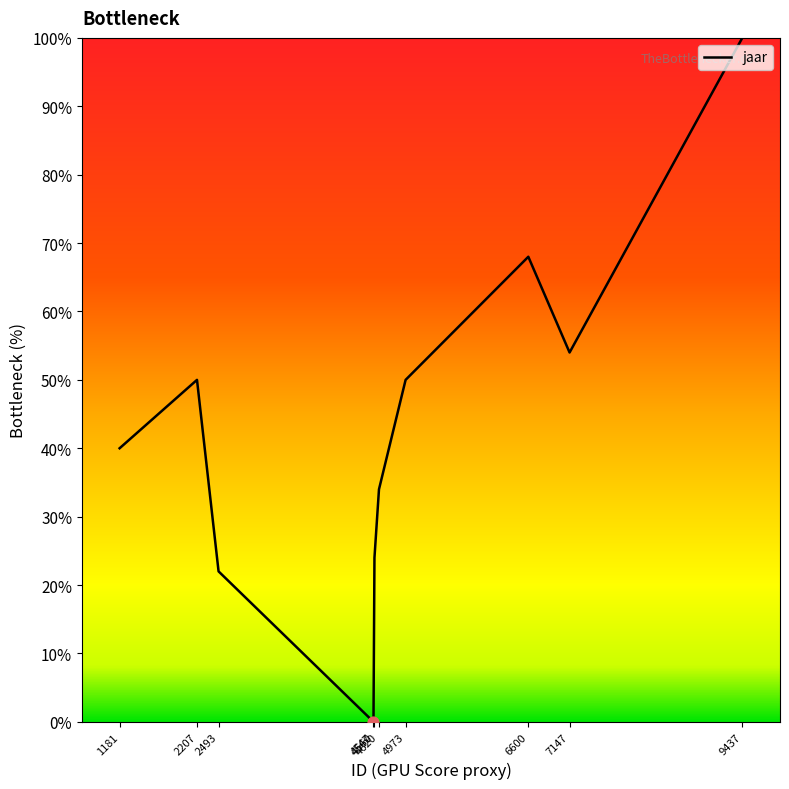

Between 7147 and 4560, which is larger?

7147